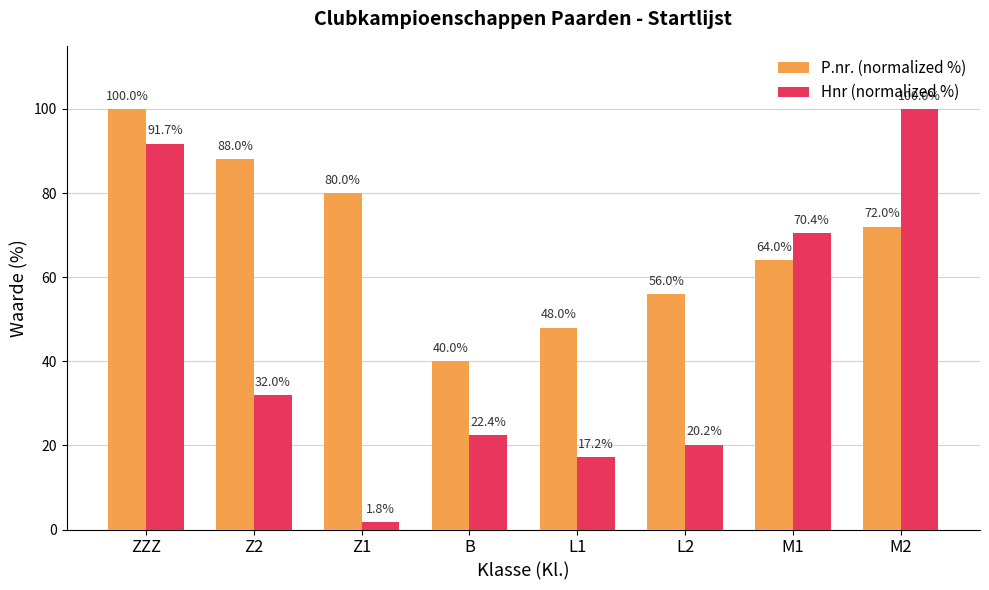

Which series has the widest spread of values?

Hnr (normalized %)